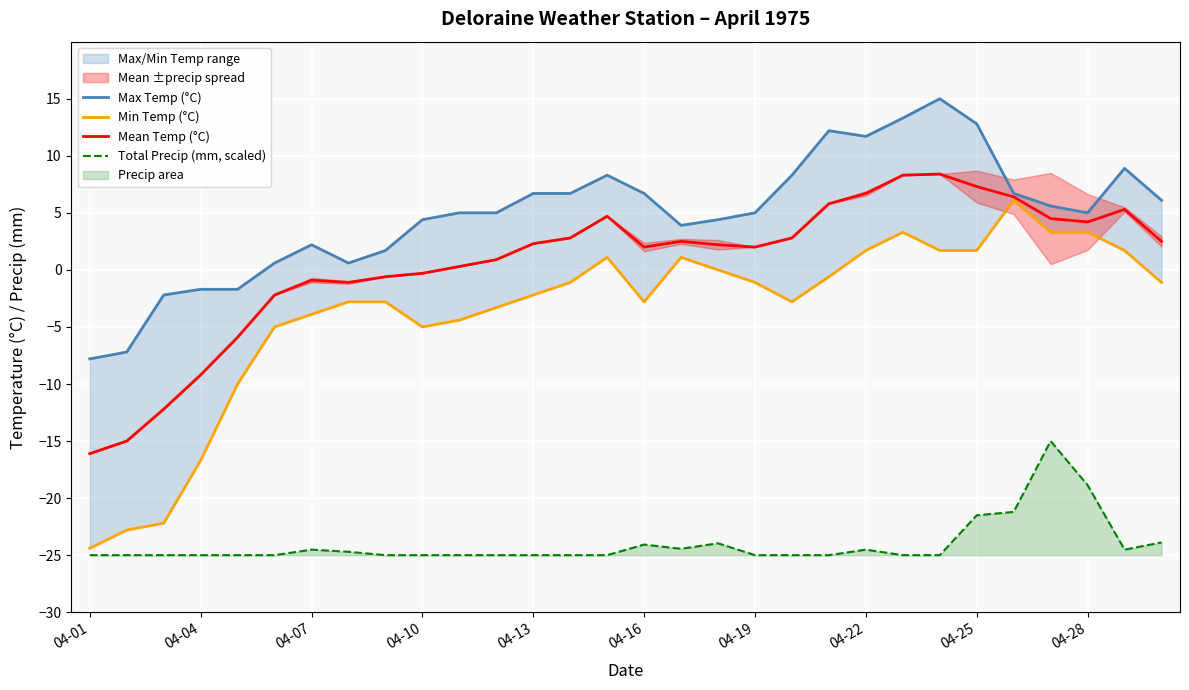

Which category has the lowest value across all series?

04-01